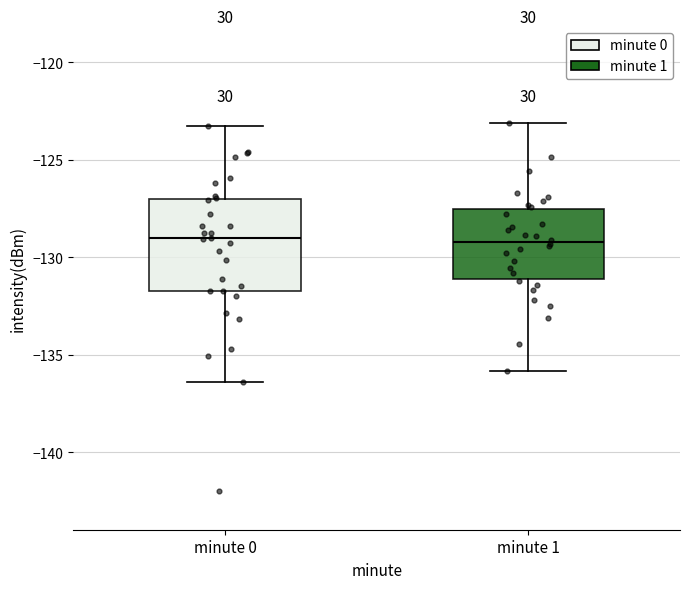

Where does the lower whisker of the box for minute 1 end on the y-axis? The values are not printed on the chart, so give them approximately, as read against the axis.

-136.0